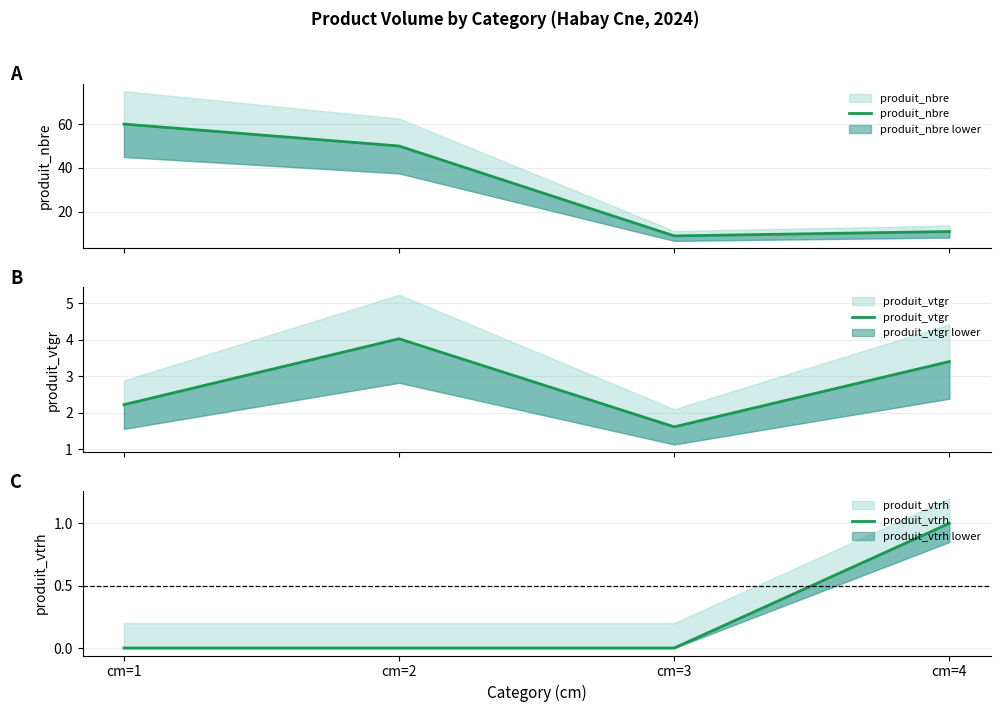

How many data points in produit_vtrh are above 0?

1